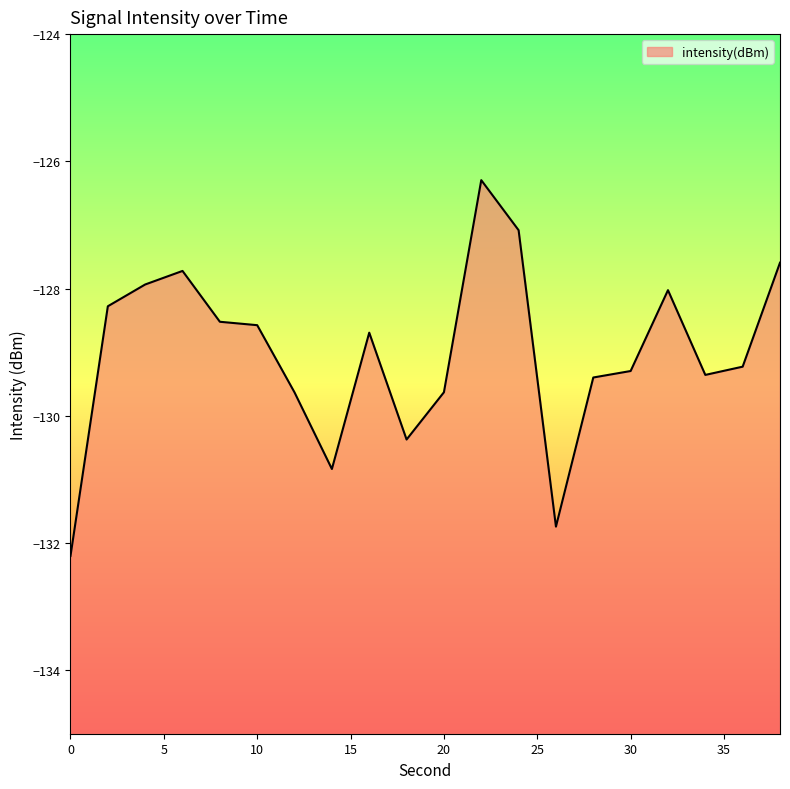

Which has a higher value, 16 or 4?

4